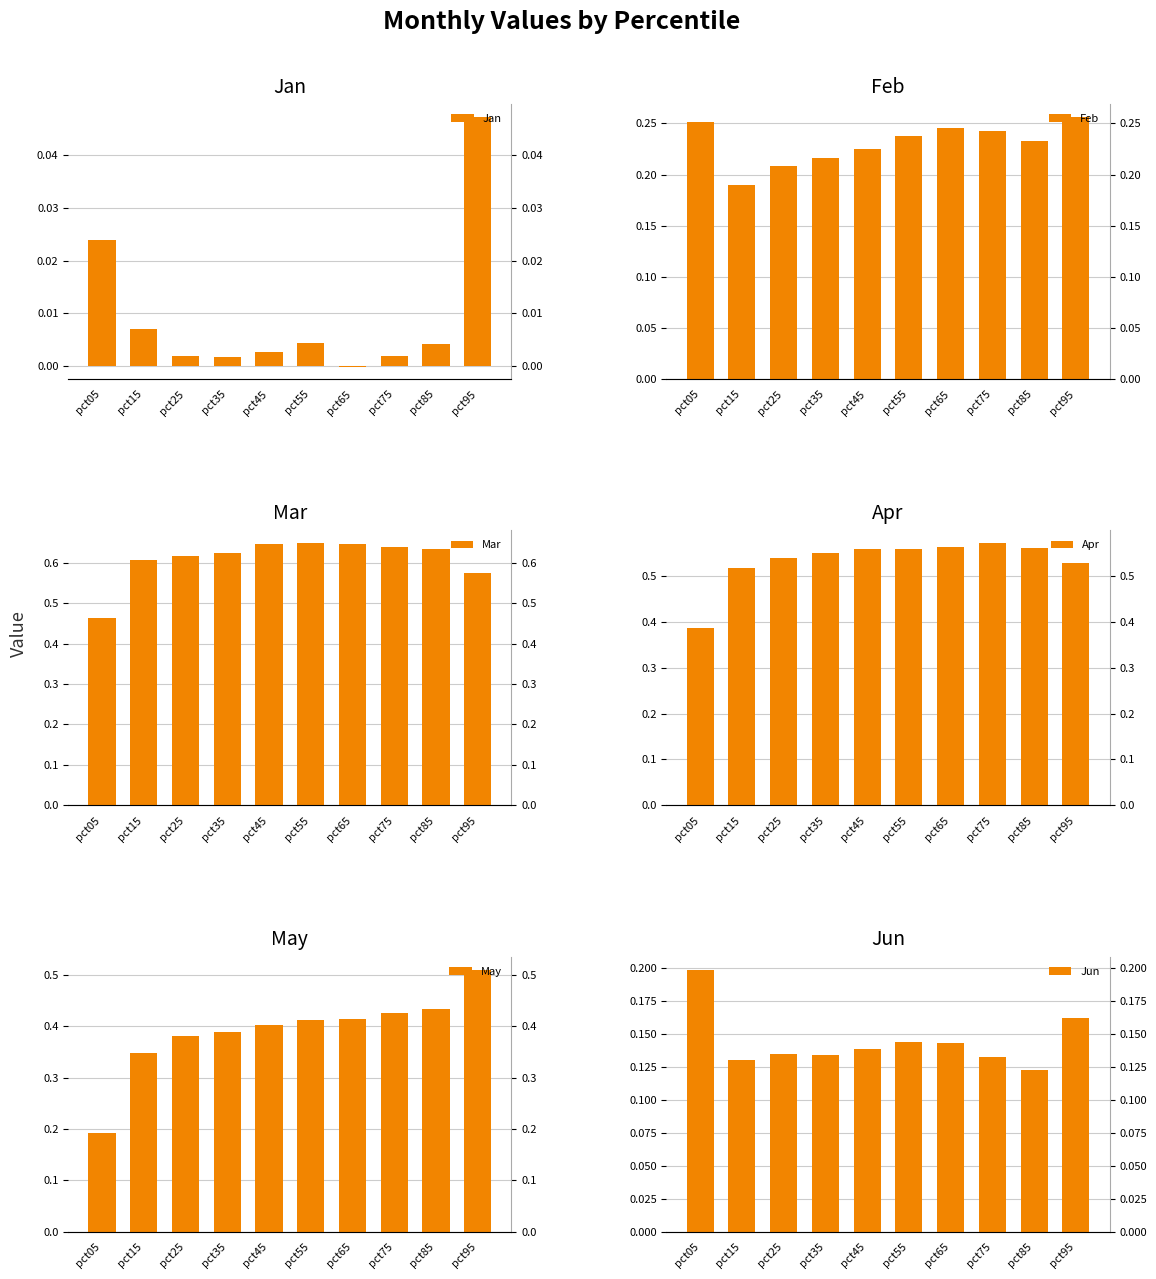

Between pct15 and pct65, which is larger?

pct15